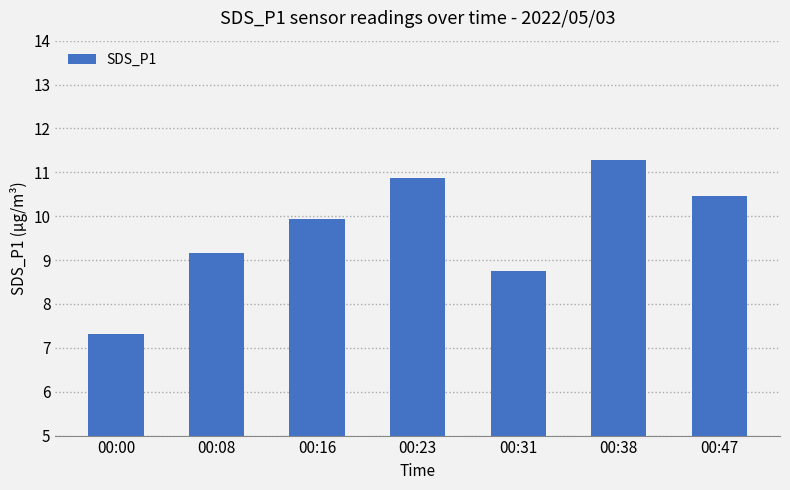

Which has a higher value, 00:08 or 00:38?

00:38